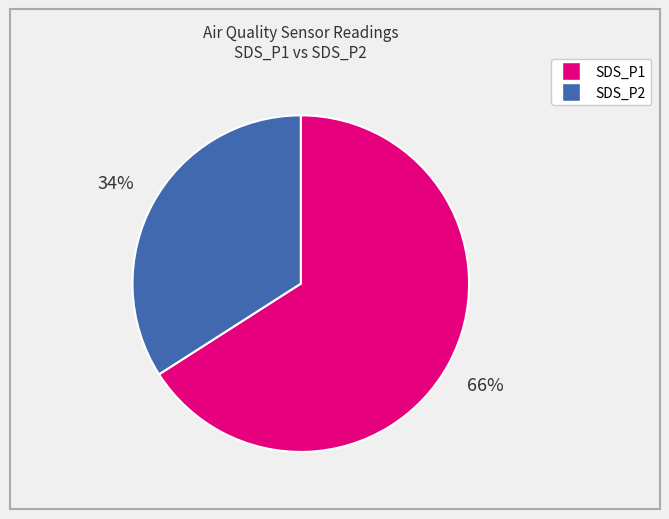

To the nearest percent, what is the average slice percentage?

50%